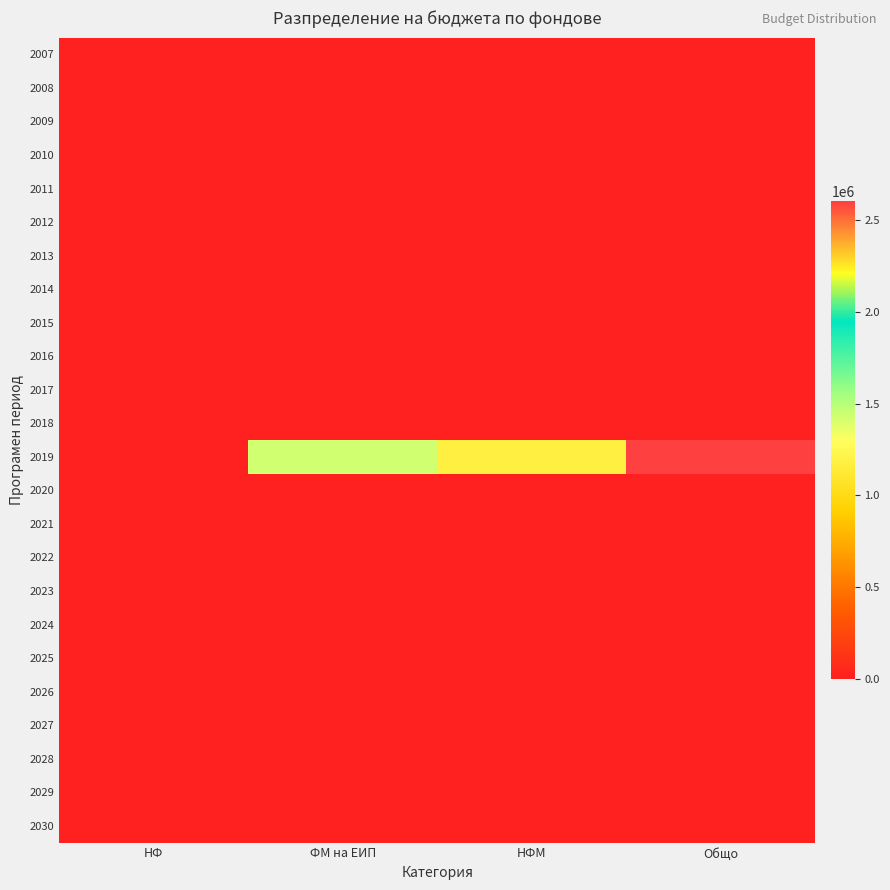

How many categories are shown in the chart?

4